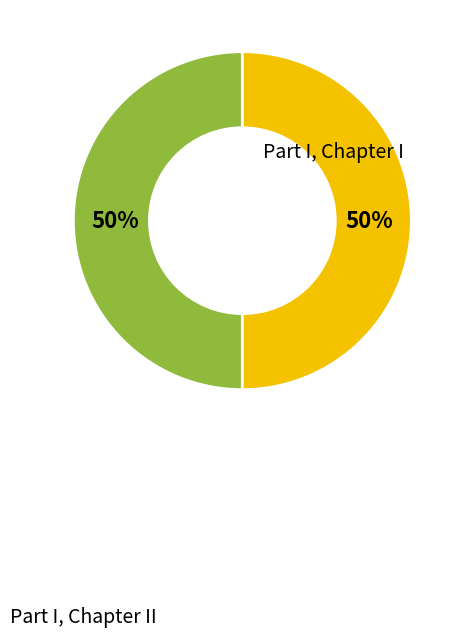

Rank the categories by value from lowest to highest.

Part I, Chapter I, Part I, Chapter II